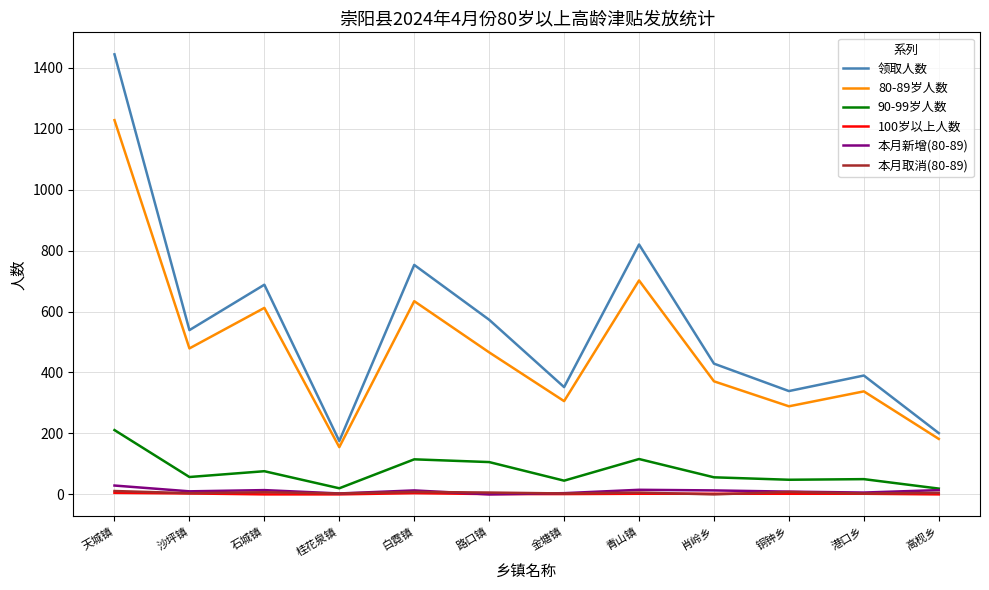

Which category has the highest value in the 本月新增(80-89) series?

天城镇